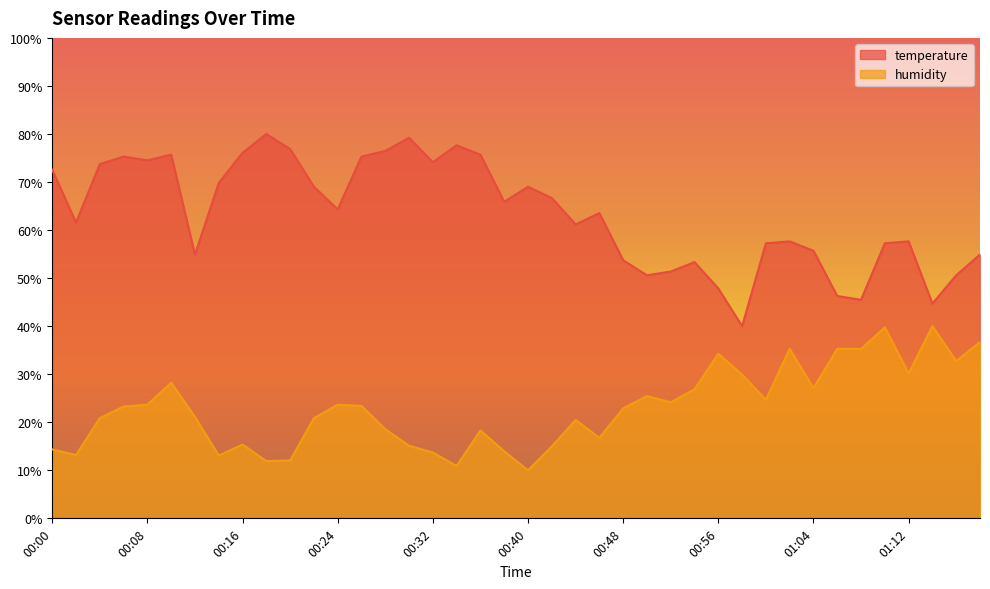

At 00:24, list the series in order from largest to smallest.

temperature, humidity